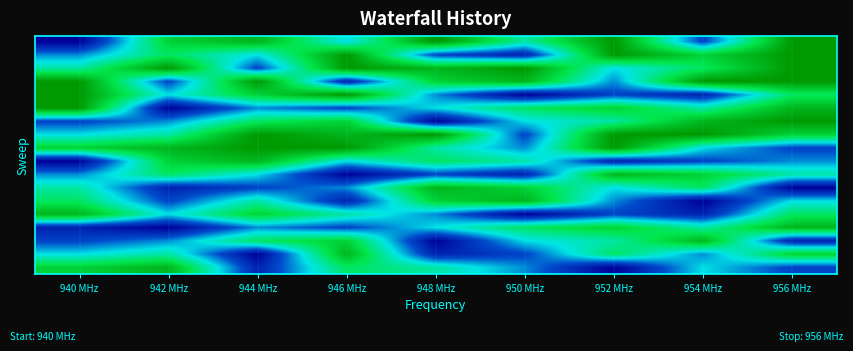

At how many categories does at least one series exceed 4?

9